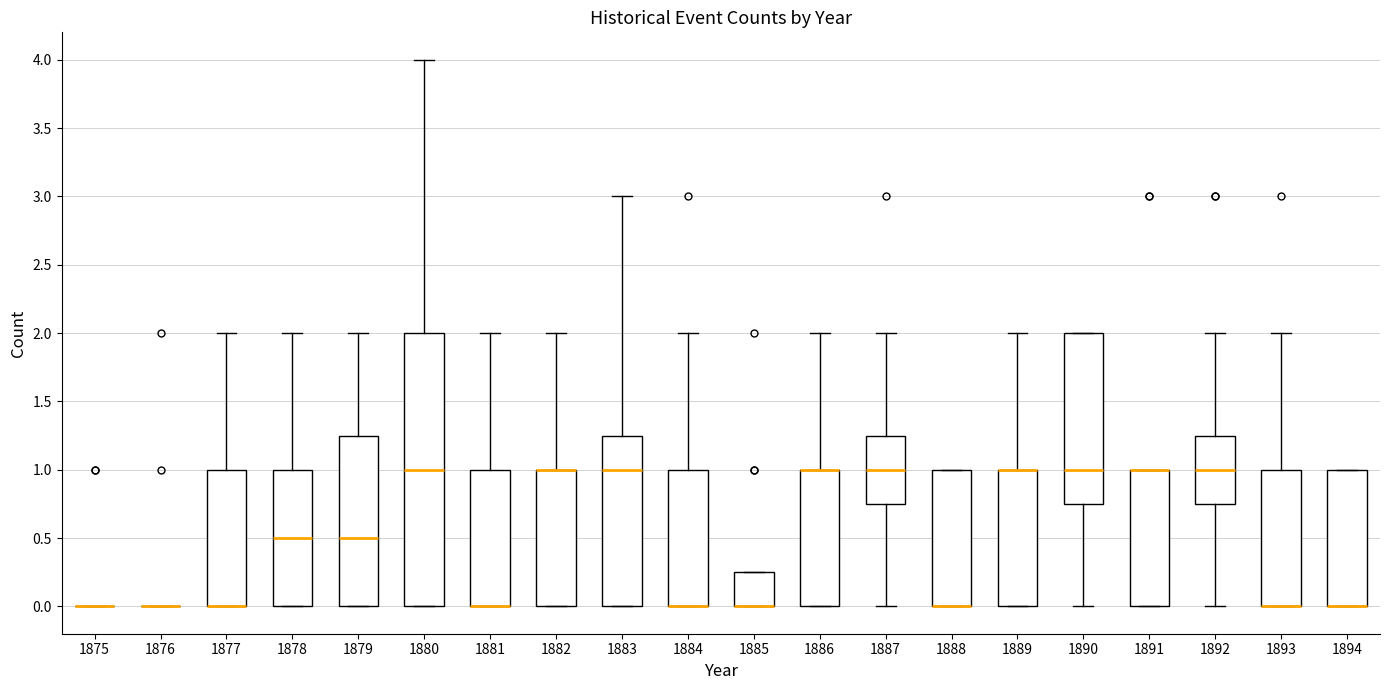

Comparing the boxes themselves (not the whiskers), which one is the tallest?

1880